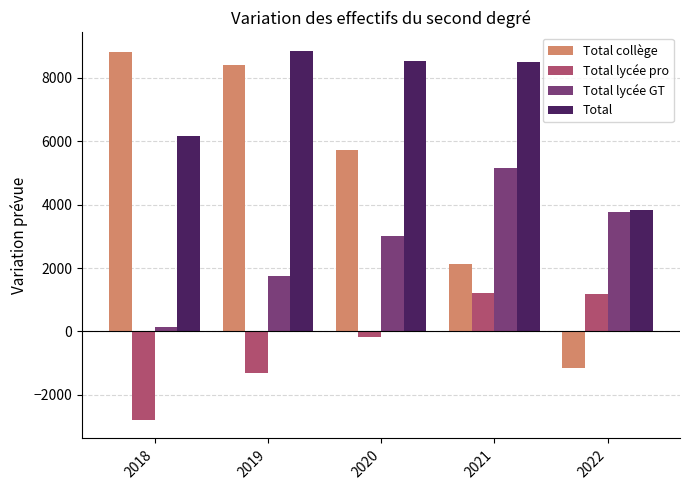

Which series changed the most between 2020 and 2021?

Total collège